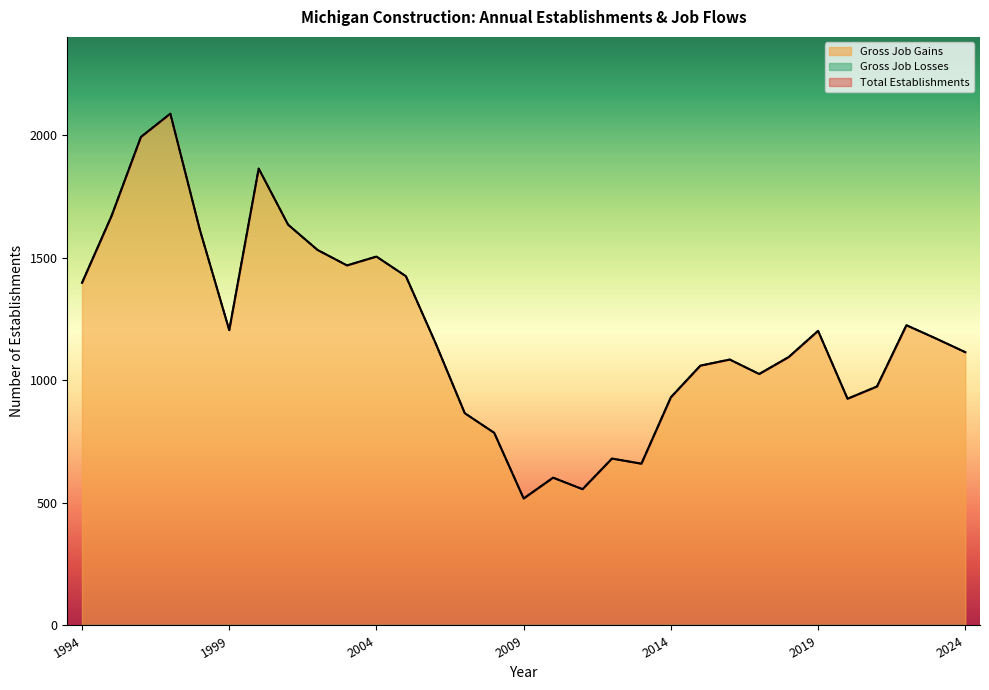

What value does the Total Establishments series have at 2015?

1060